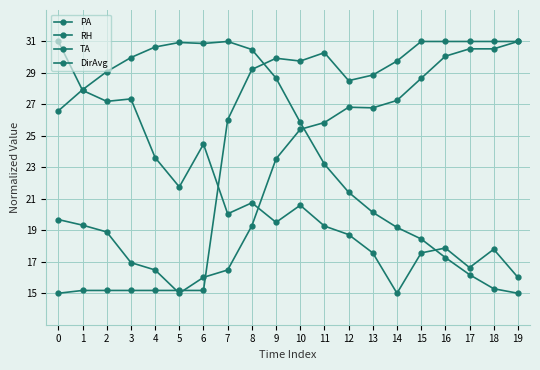

Which series has the largest total across all categories?

DirAvg